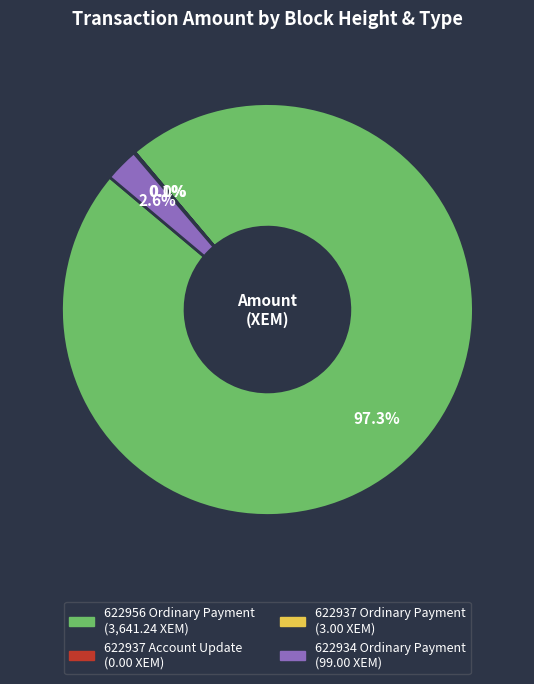

What is the largest slice in the pie chart?

622956 Ordinary Payment